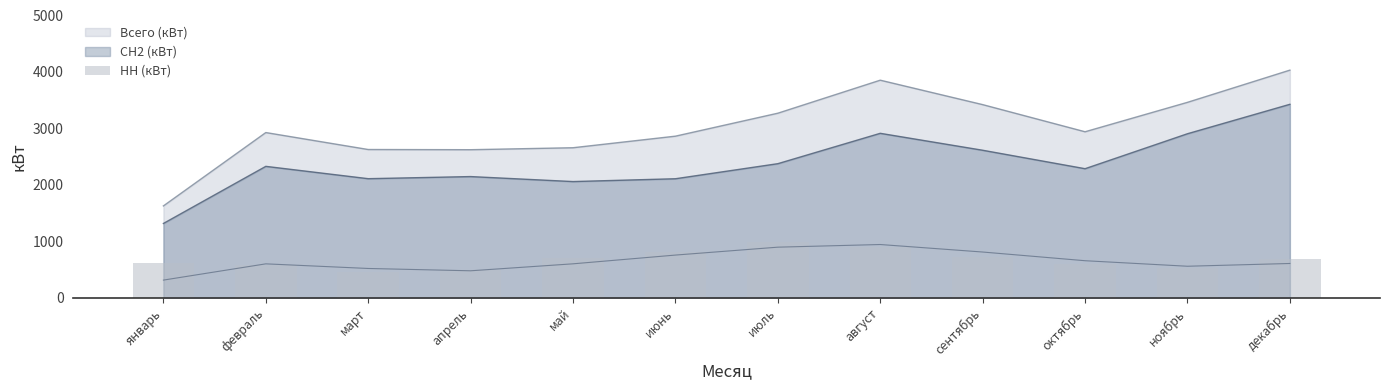

Where does the data first go above 688?

май